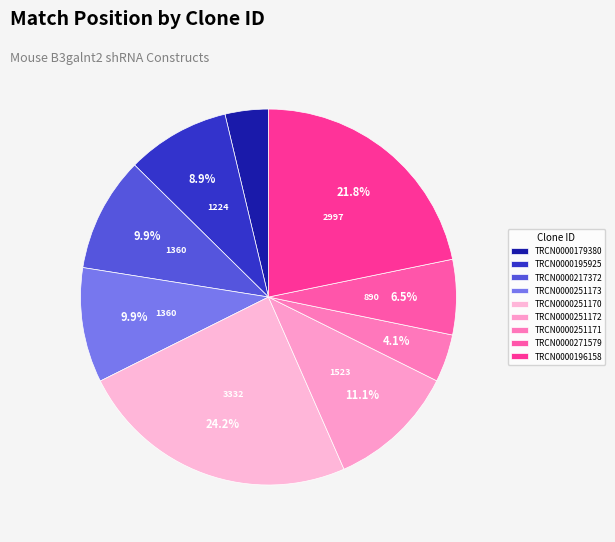

How many segments does this pie chart have?

9